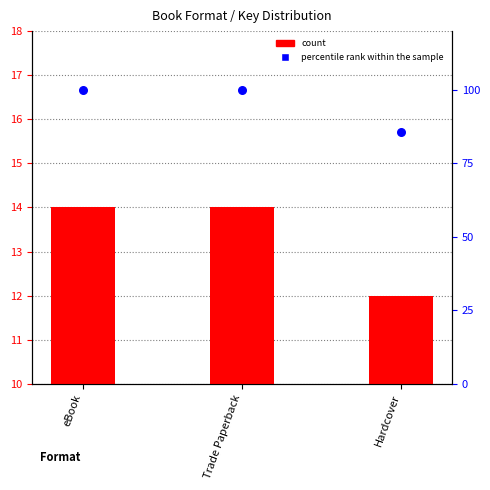

Which series reaches the minimum Y coordinate?

count